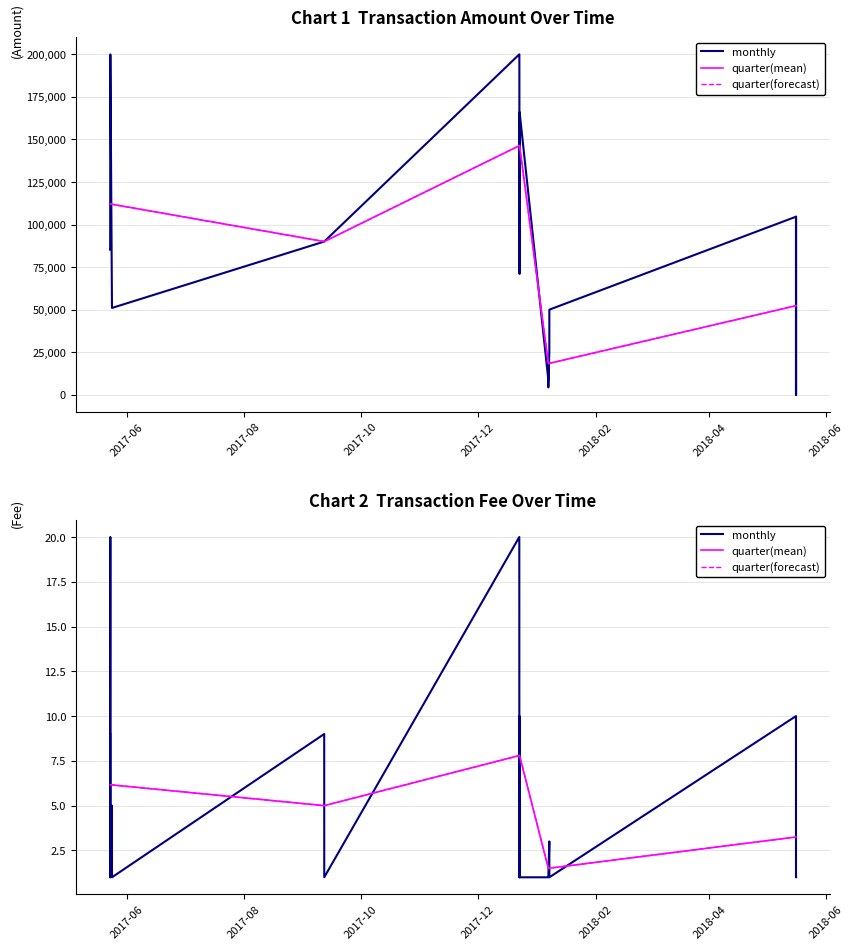

Where is the first local maximum for Amount?

2017-05-23